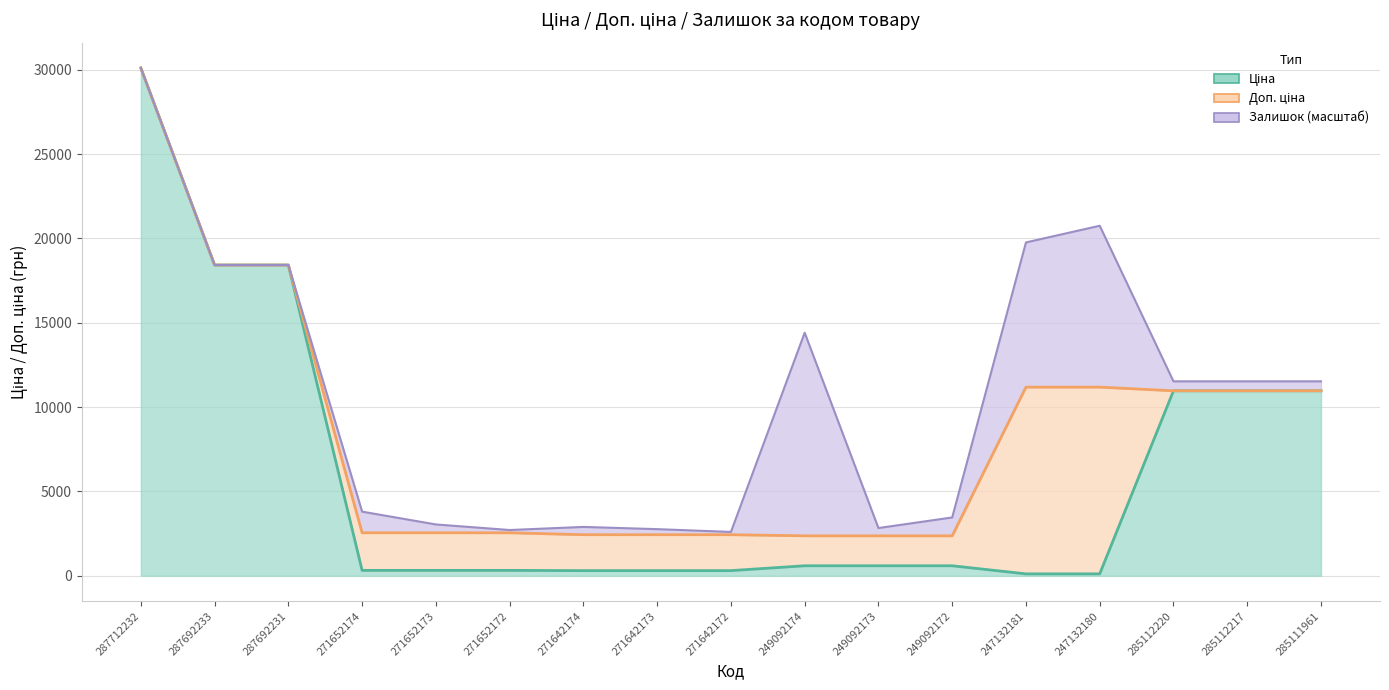

Between 249092172 and 285112220, which series saw the biggest shift?

Ціна